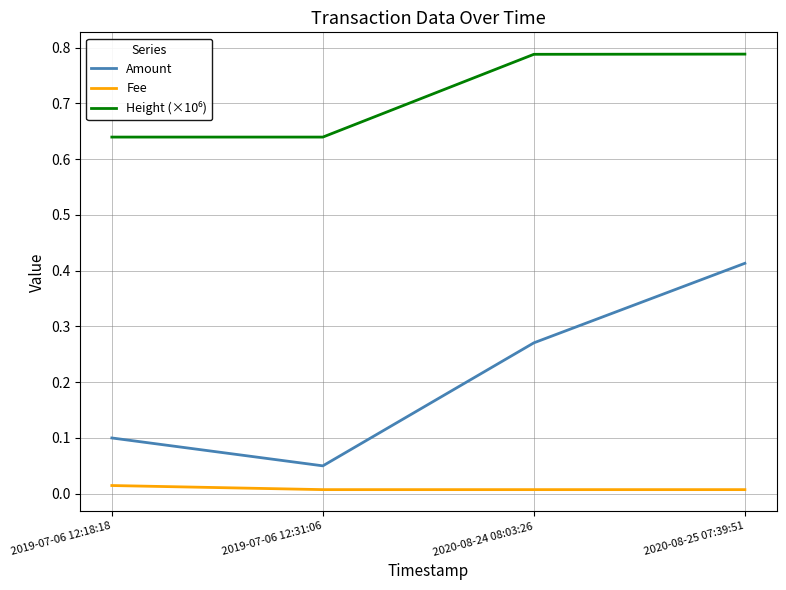

Rank the categories by Amount value from highest to lowest.

2020-08-25 07:39:51, 2020-08-24 08:03:26, 2019-07-06 12:18:18, 2019-07-06 12:31:06